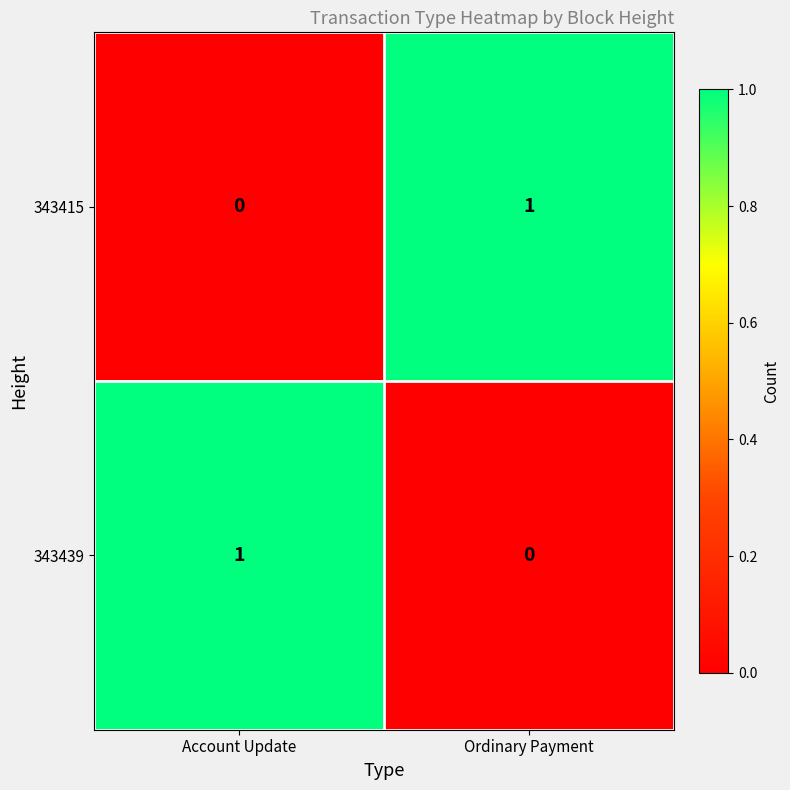

Reading left to right, list all the values displayed in this chart.

343415: 0	1
343439: 1	0